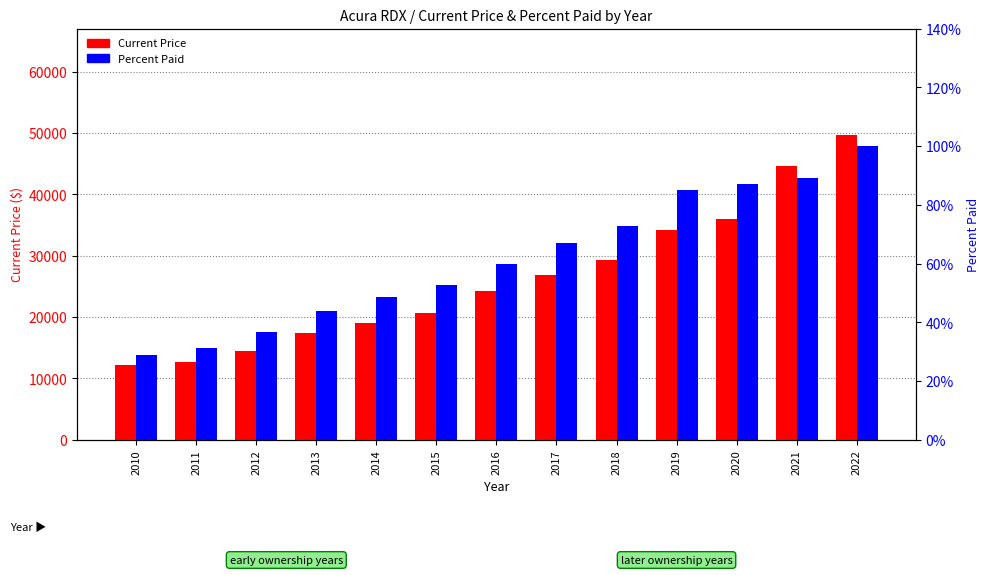

What value does the Current Price series have at 2019?

34108.0